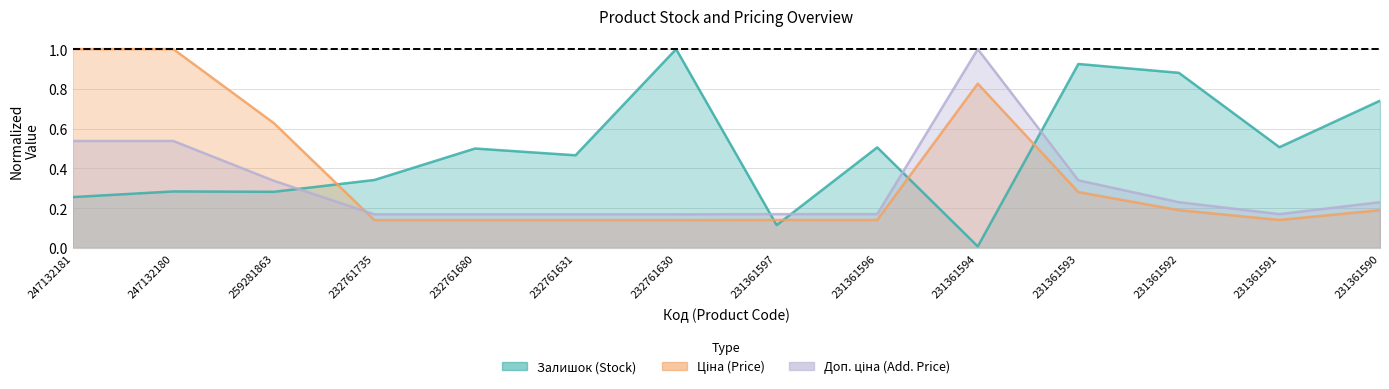

Rank the categories by Ціна value from highest to lowest.

247132181, 247132180, 231361594, 259281863, 231361593, 231361592, 231361590, 231361597, 231361596, 231361591, 232761735, 232761680, 232761631, 232761630